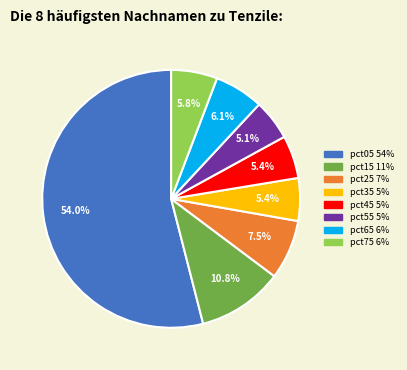

Is there a majority slice in this chart?

Yes